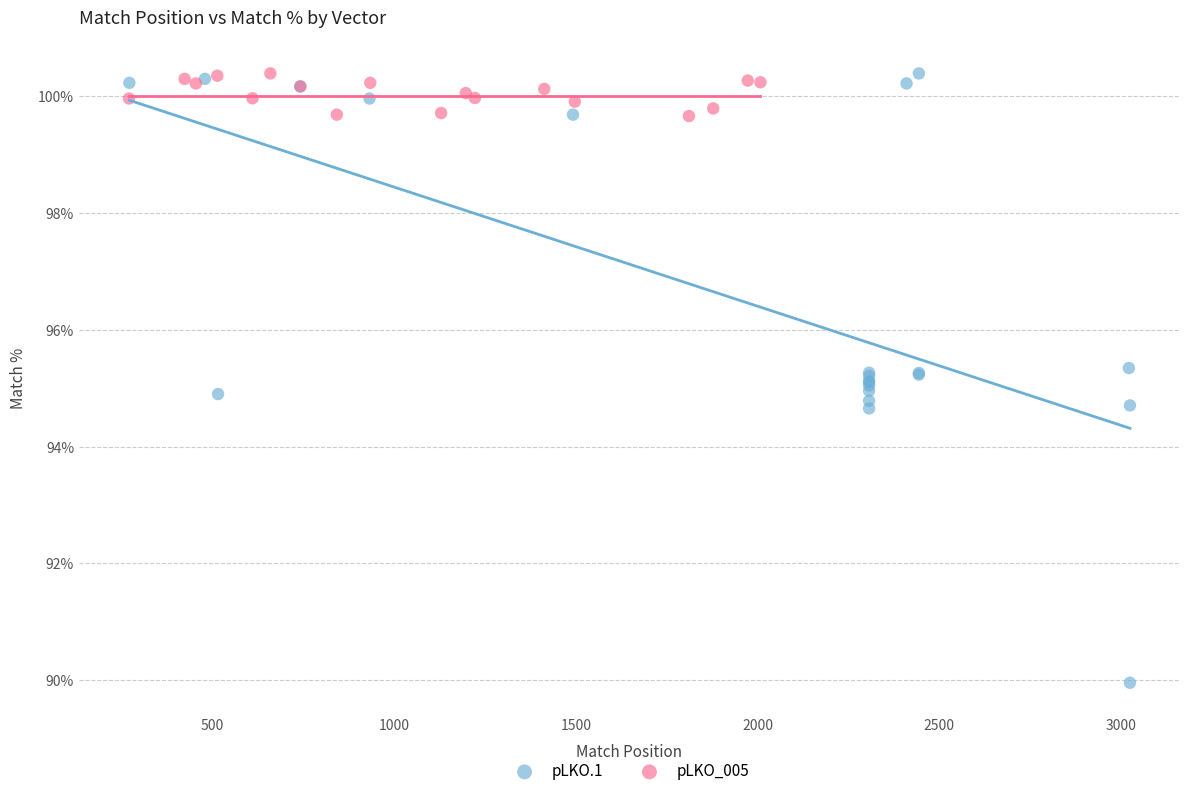

Which series has the largest Y range (max minus min)?

pLKO.1